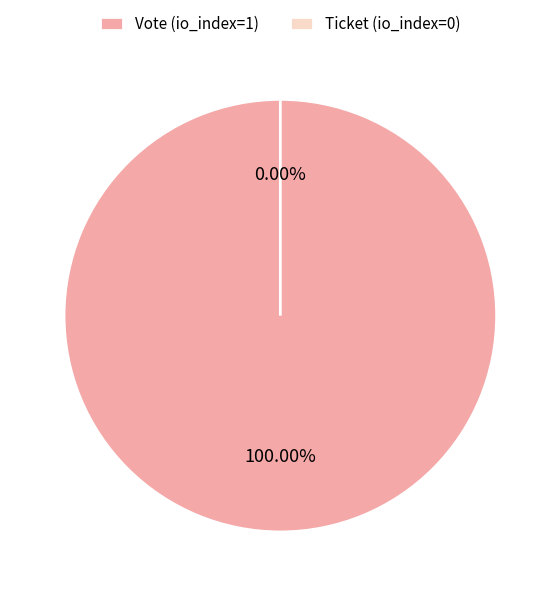

To the nearest percent, what is the combined percentage of Ticket (io_index=0) and Vote (io_index=1)?

100%